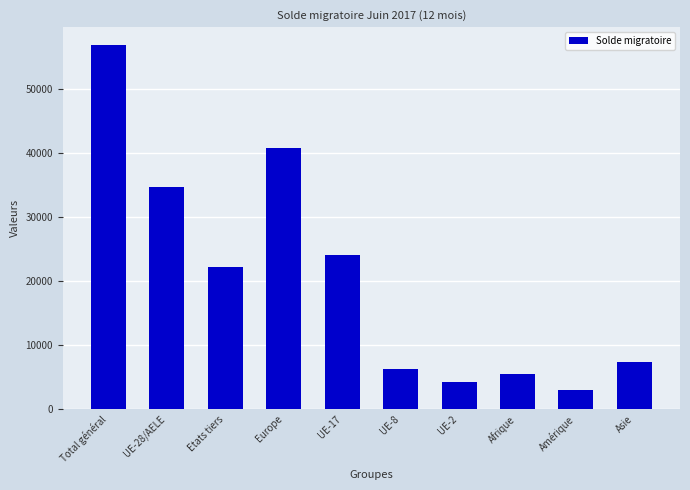

Read the value at Amérique, to the nearest 100.

2900